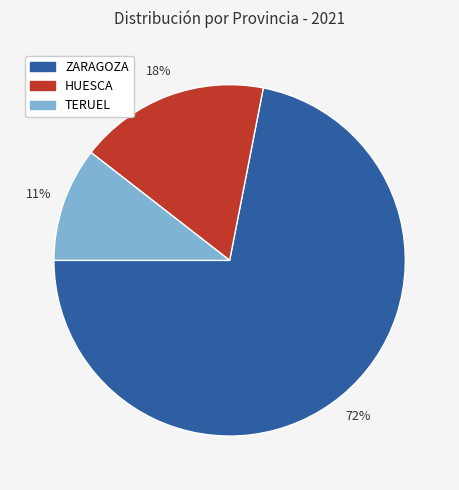

What is the largest slice in the pie chart?

ZARAGOZA